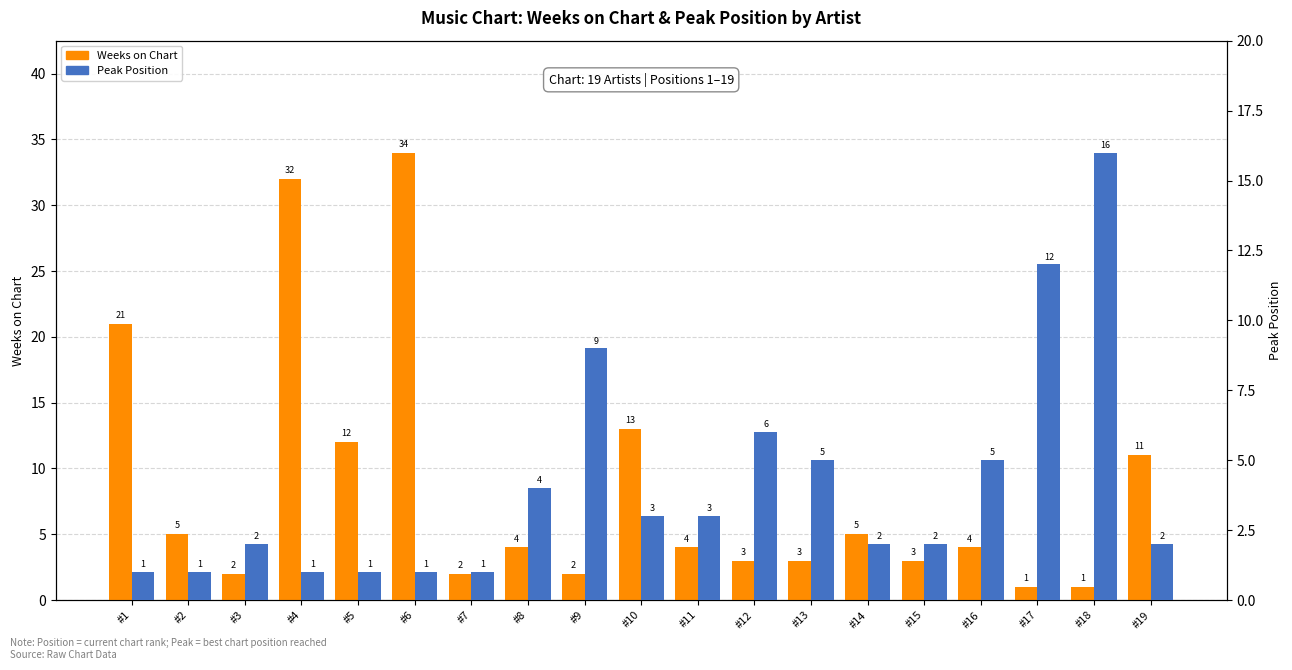

Reading left to right, extract all data points from this chart.

Weeks on Chart: #1=21	#2=5	#3=2	#4=32	#5=12	#6=34	#7=2	#8=4	#9=2	#10=13	#11=4	#12=3	#13=3	#14=5	#15=3	#16=4	#17=1	#18=1	#19=11
Peak Position: #1=1	#2=1	#3=2	#4=1	#5=1	#6=1	#7=1	#8=4	#9=9	#10=3	#11=3	#12=6	#13=5	#14=2	#15=2	#16=5	#17=12	#18=16	#19=2